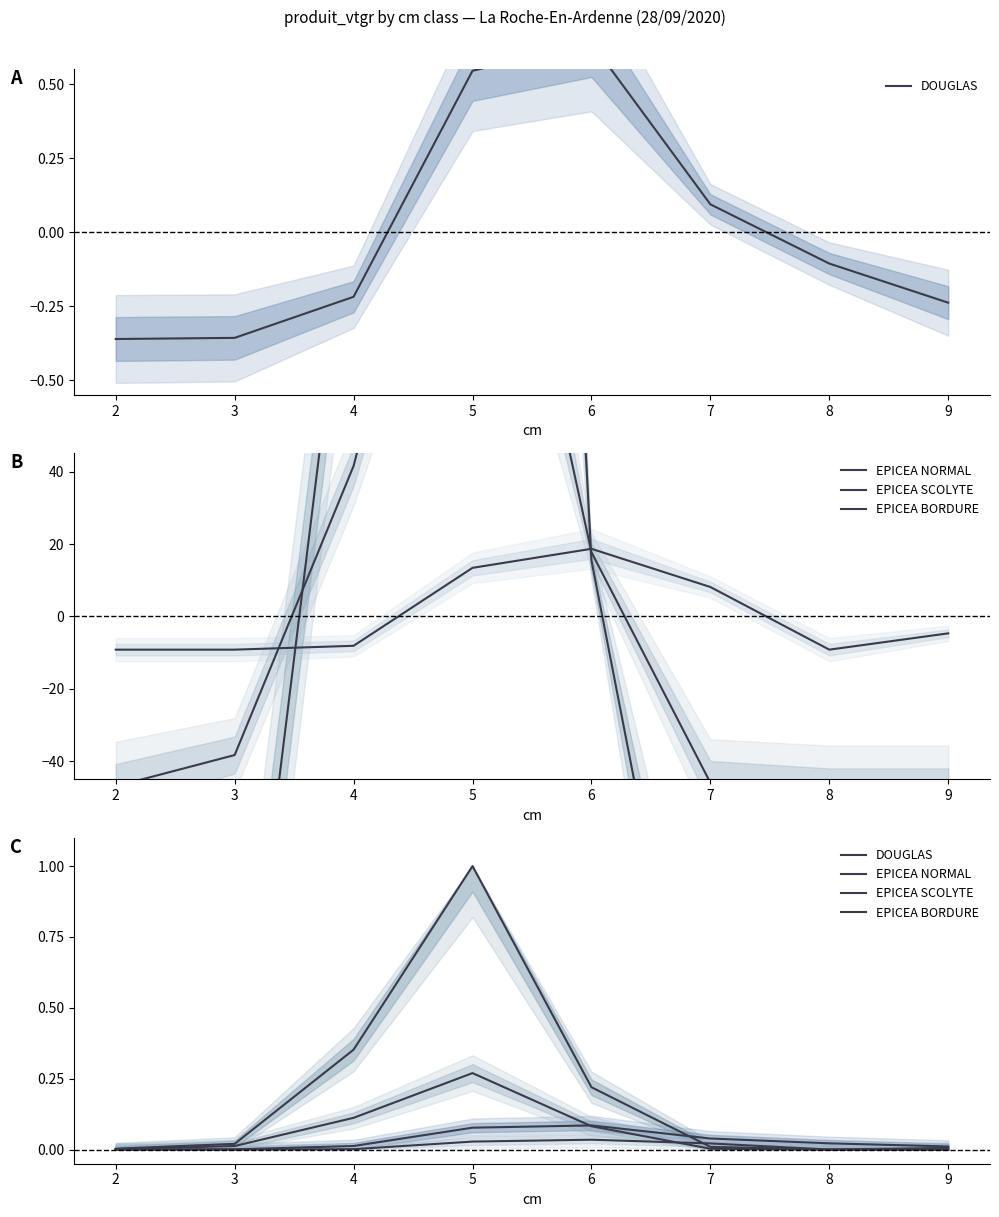

How many lines are shown in the chart?

4